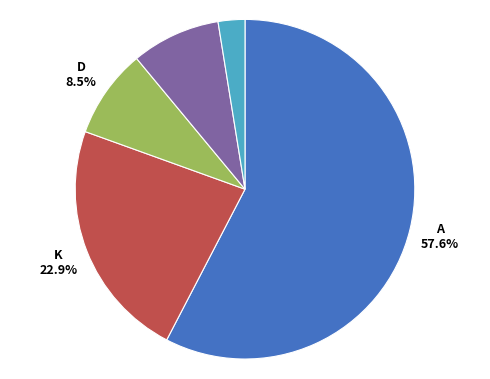

Is there a majority slice in this chart?

Yes